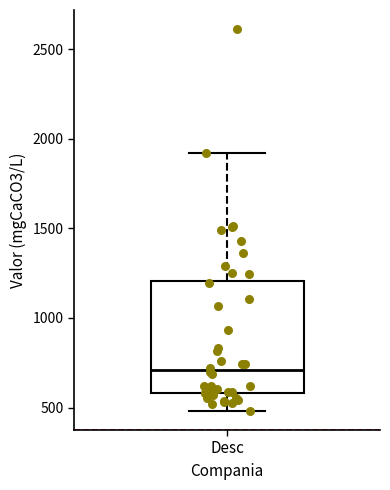

Transcribe this box plot: give where the median line is, the range the box spans, and where the two whiskers end, as read against the y-axis. The values are not printed on the chart, so give them approximately, as read against the axis.

median 700, box 600 to 1200, whiskers 500 to 1900